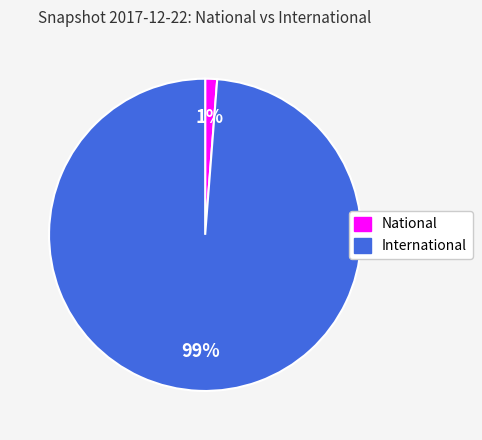

Between International and National, which is larger?

International